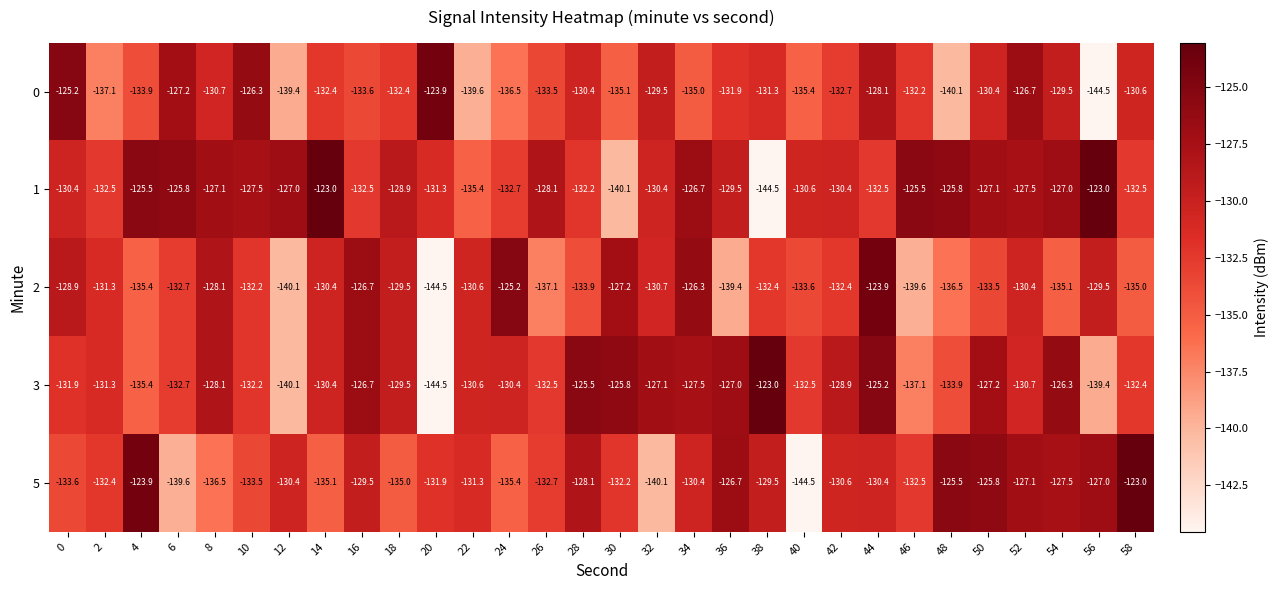

What is the spread (max minus min) of values at 12?

13.1